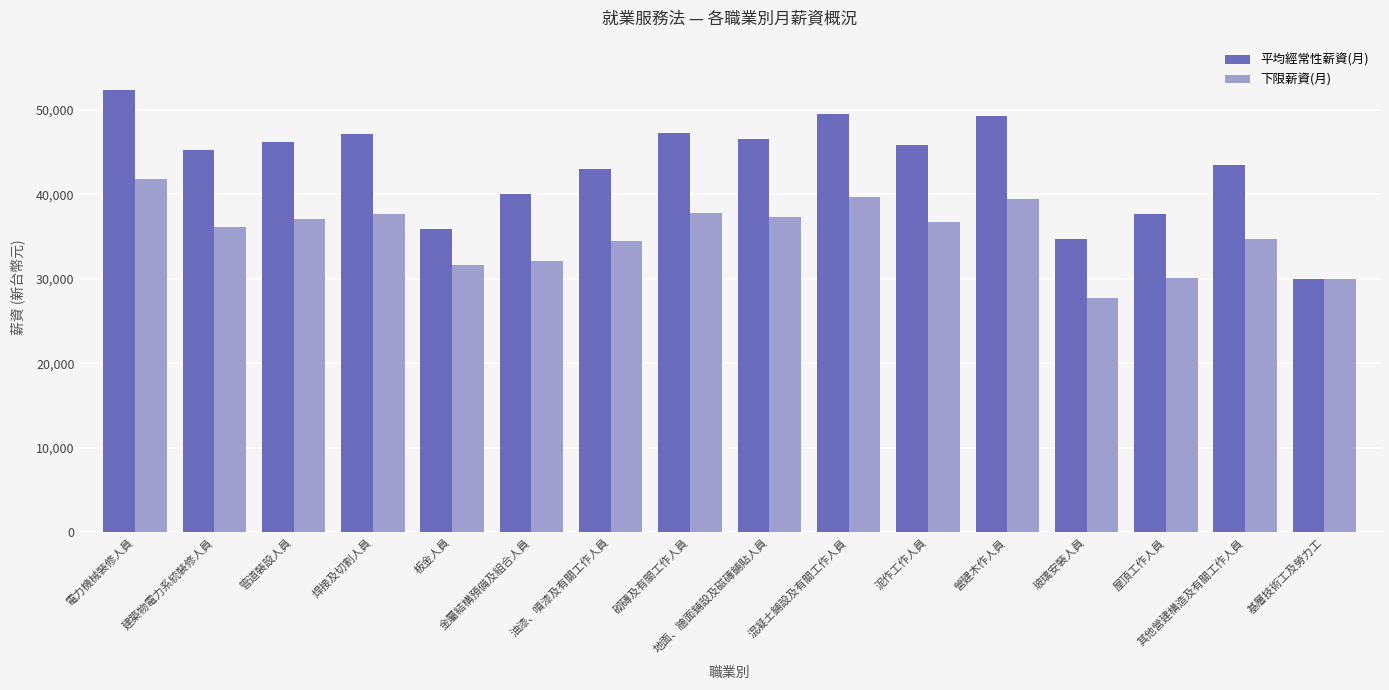

What is the difference between the 下限薪資(月) values at 管道裝設人員 and 焊接及切割人員?

652